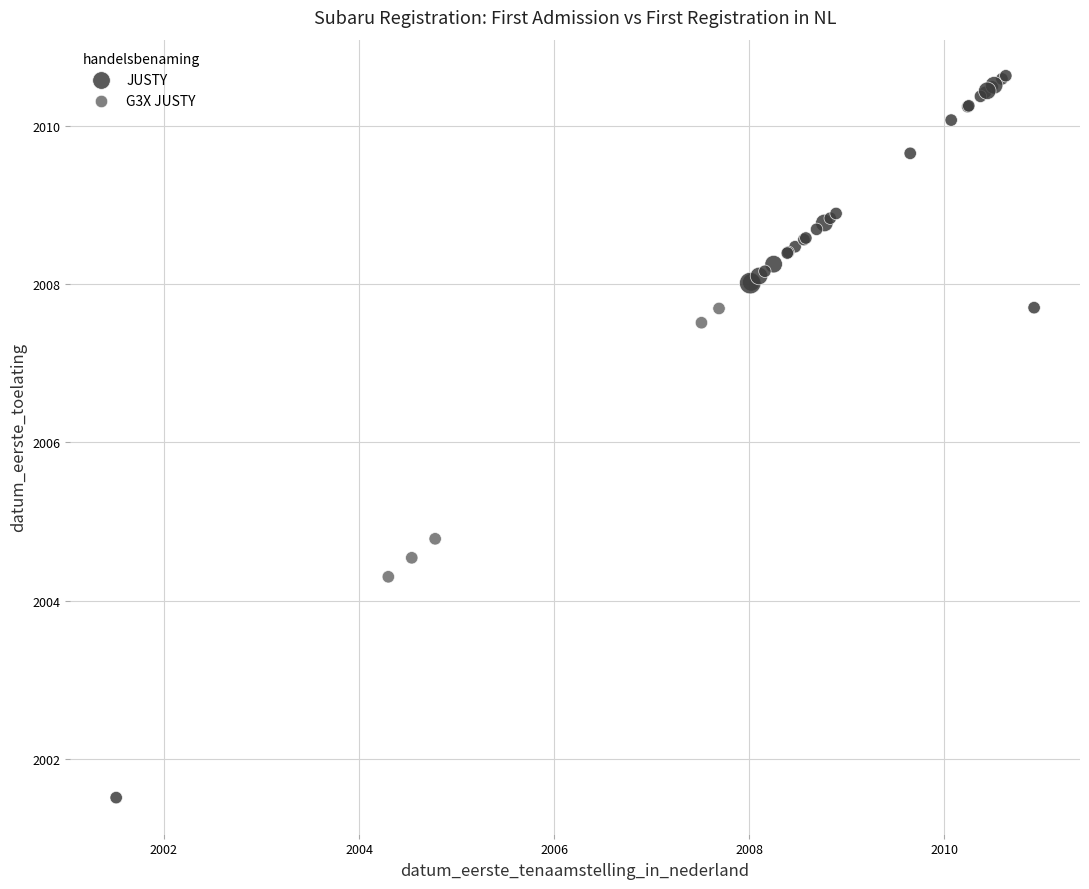

Which series has the largest Y range (max minus min)?

JUSTY